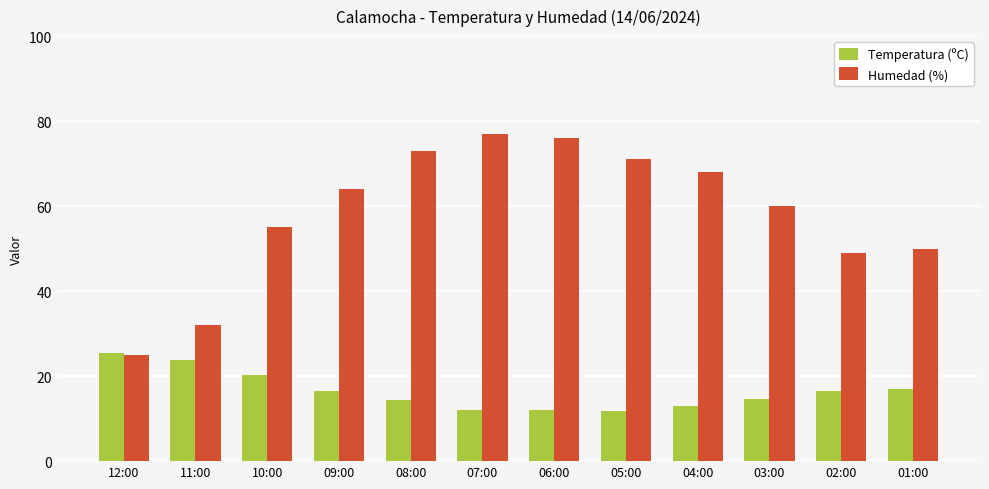

At 03:00, list the series in order from smallest to largest.

Temperatura (ºC), Humedad (%)